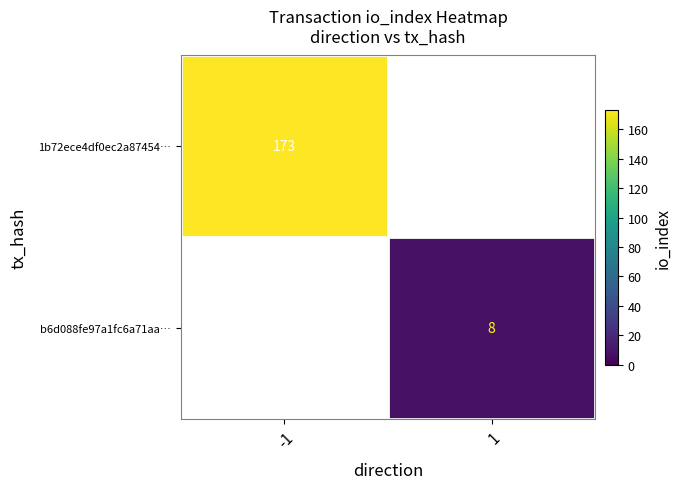

The 1b72ece4df0ec2a87454… series shows 173 at -1. True or false?

True